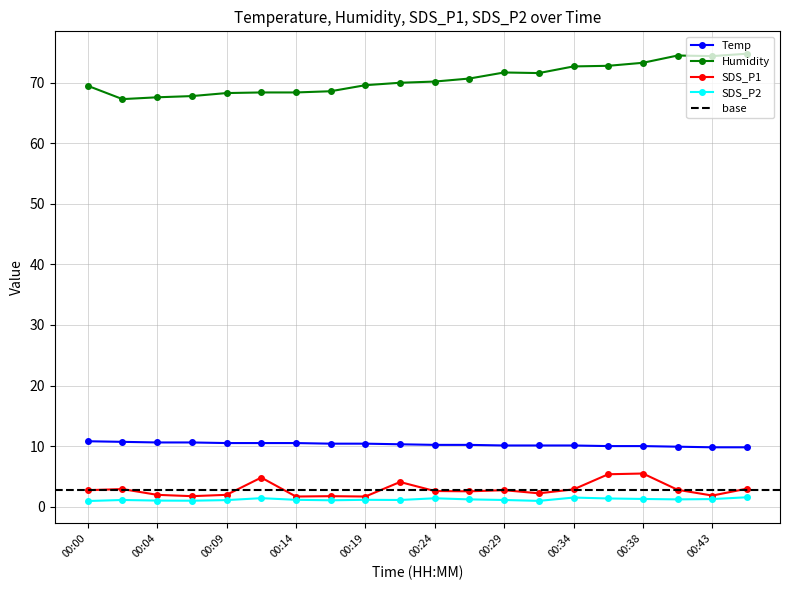

What is the difference between the SDS_P1 values at 00:38 and 00:29?

2.7